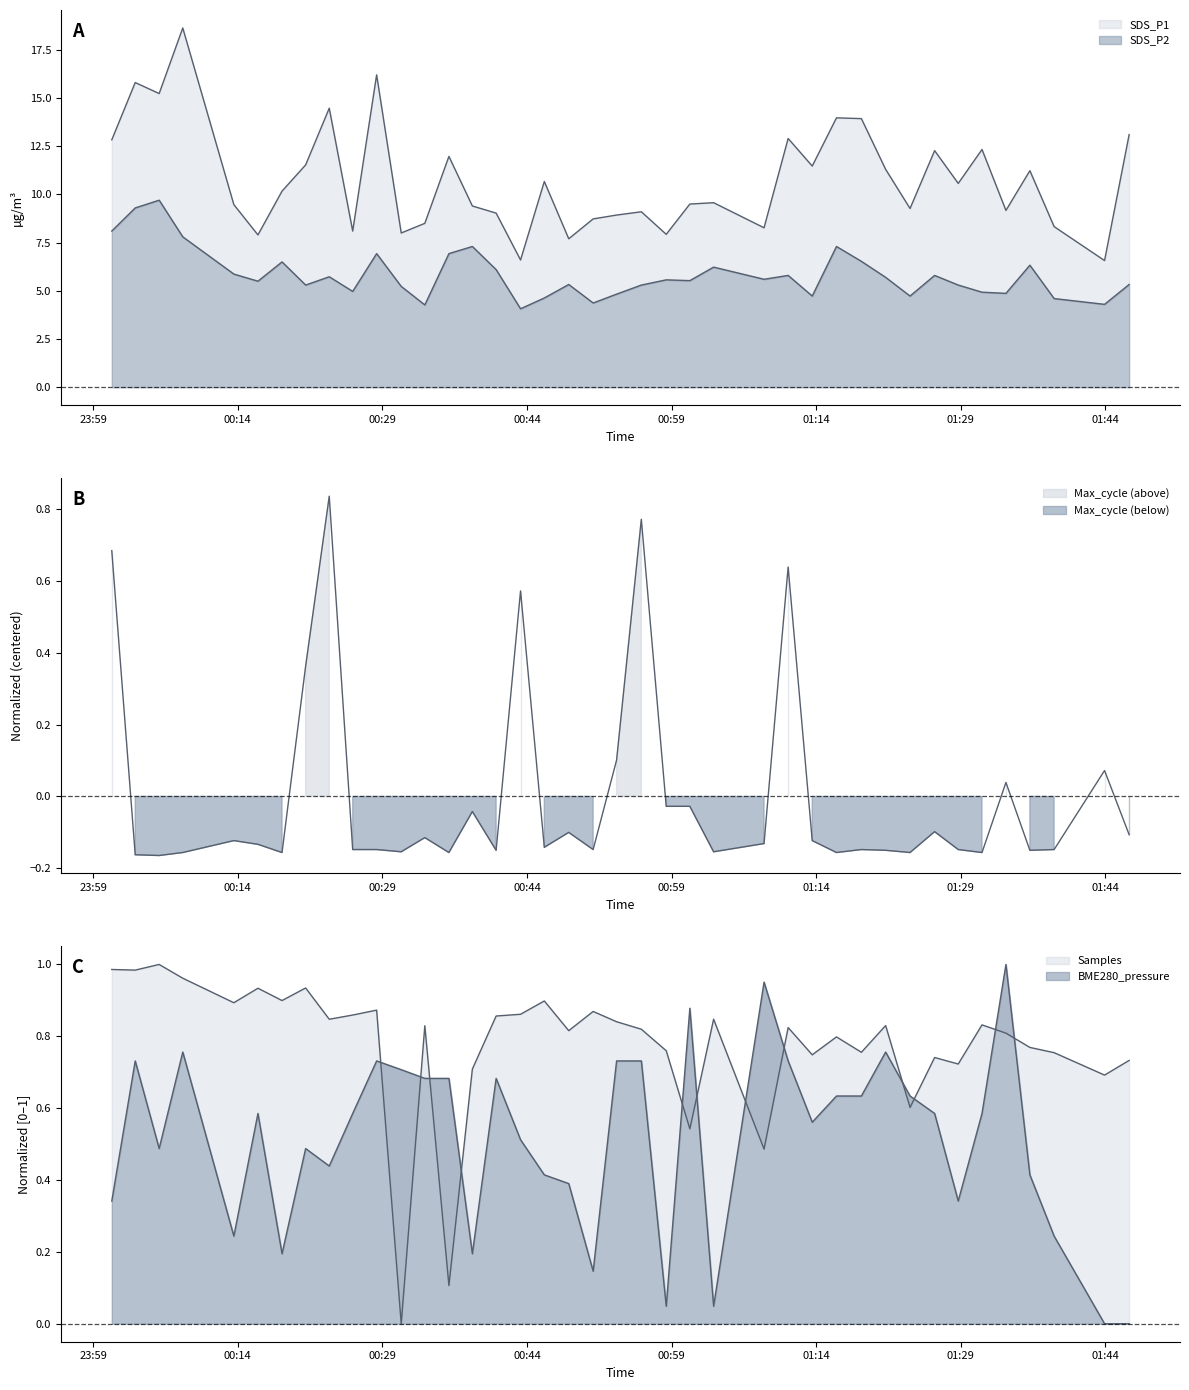

How many lines are shown in the chart?

5